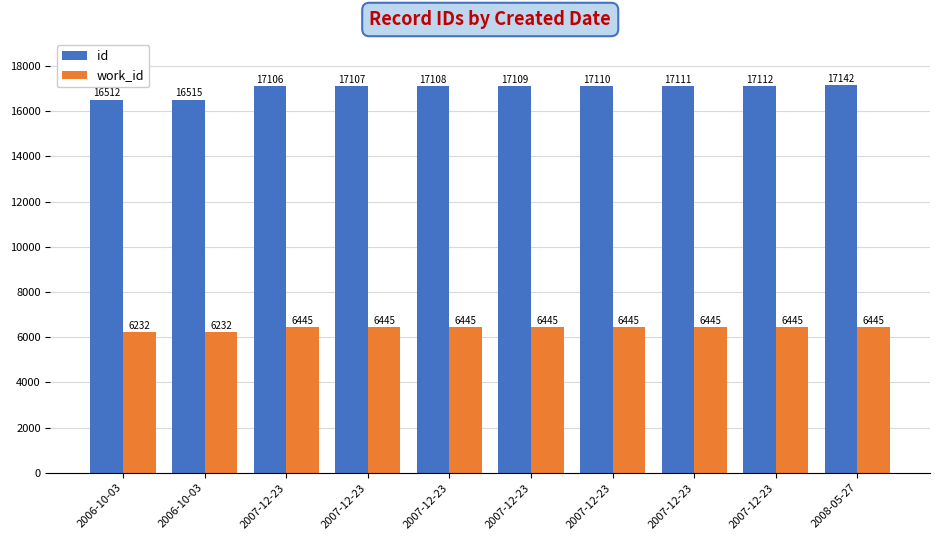

How many bars are there in total?

20